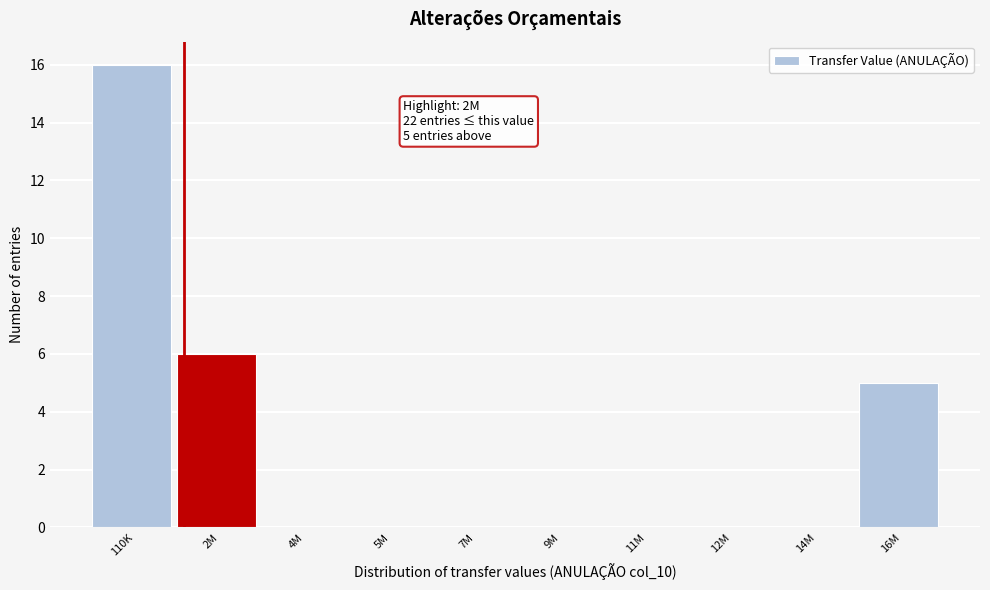

Reading left to right, extract all data points from this chart.

110K=16	2M=6	4M=0	5M=0	7M=0	9M=0	11M=0	12M=0	14M=0	16M=5